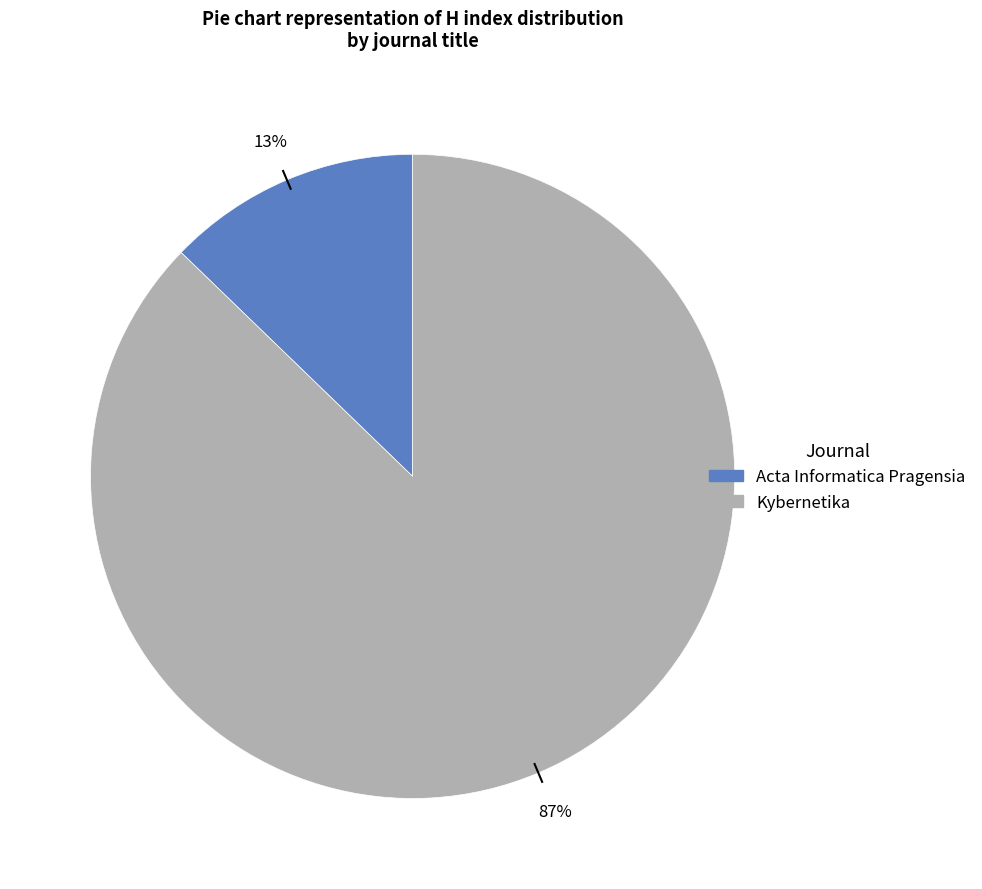

To the nearest percent, what percentage of the pie is Acta Informatica Pragensia?

13%